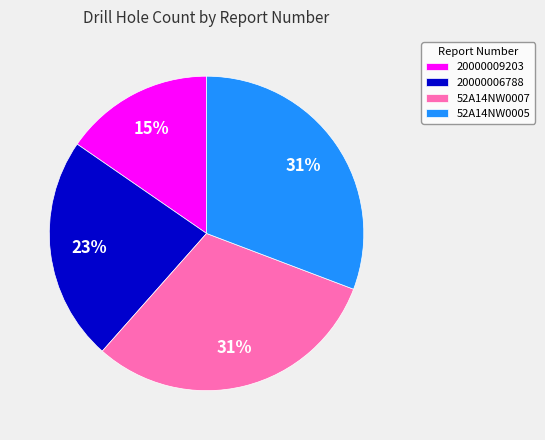

How many segments does this pie chart have?

4